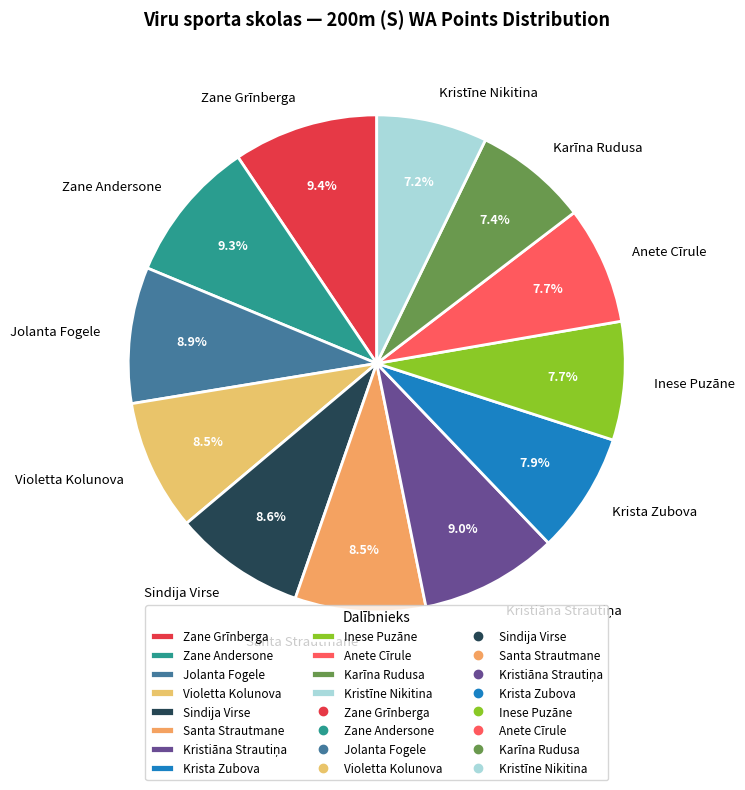

To the nearest percent, what is the average slice percentage?

8%